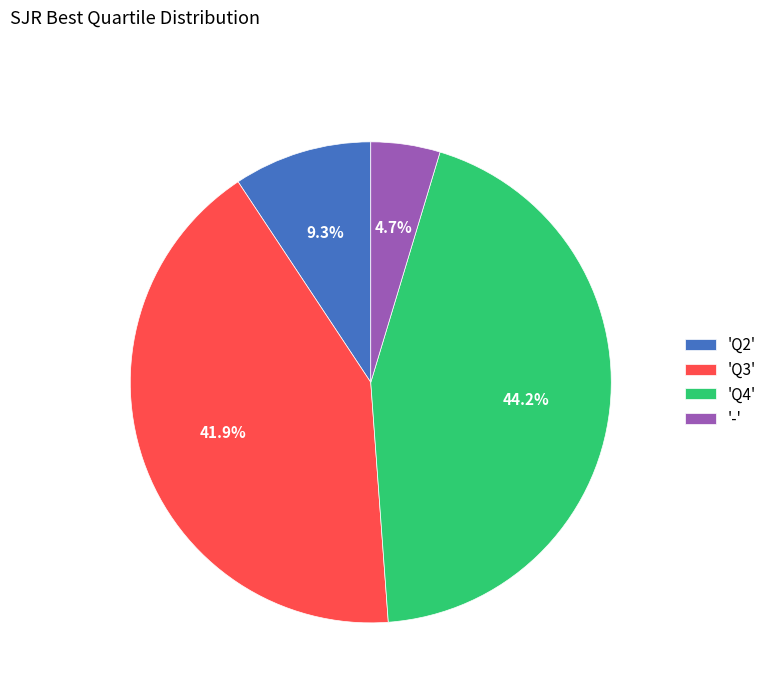

Which has a higher value, '-' or 'Q4'?

'Q4'